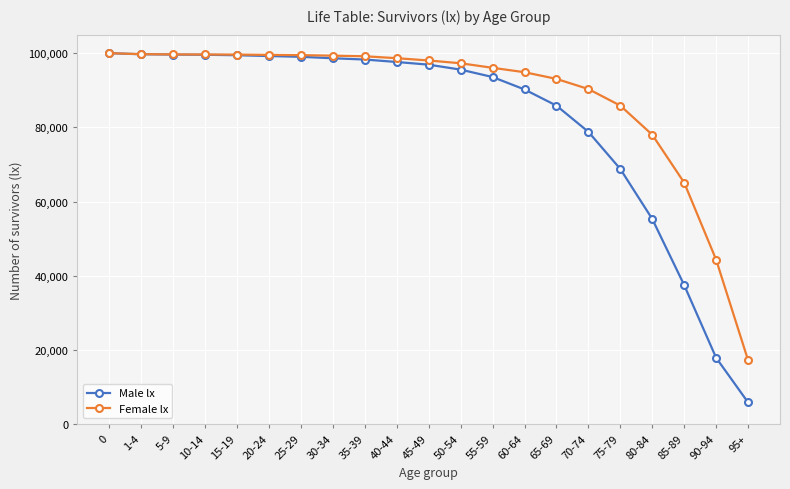

Rank the series by their average value, from lowest to highest.

Male lx, Female lx